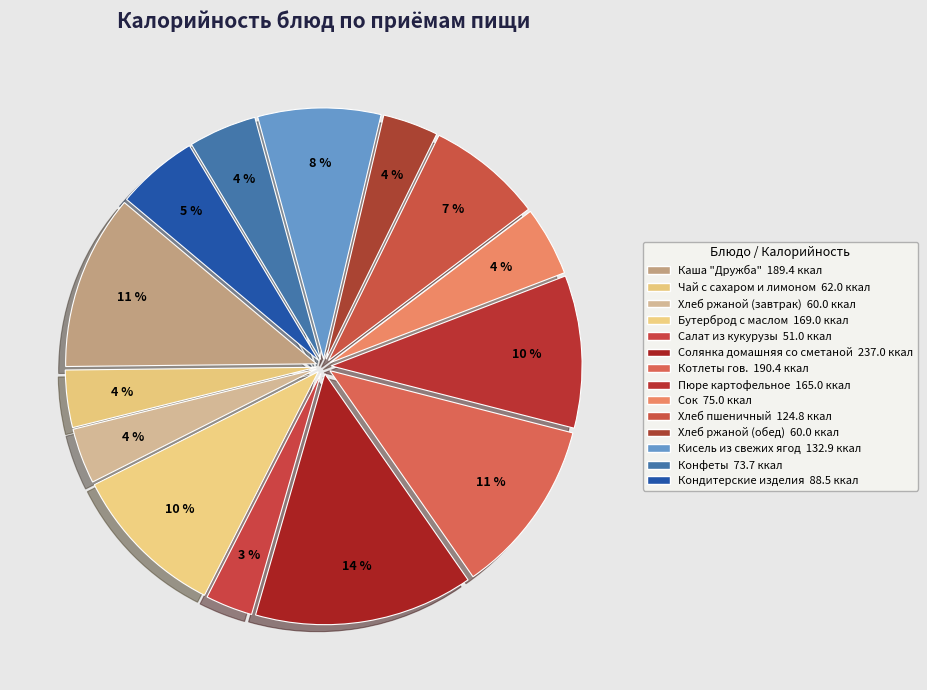

Count the number of slices in the pie.

14